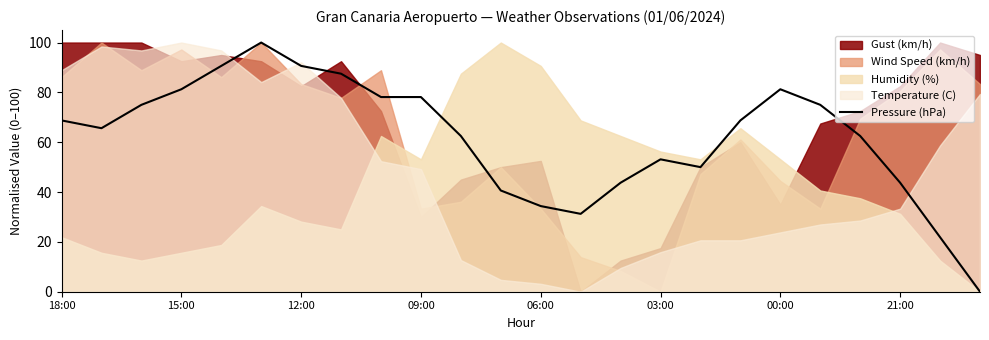

Reading left to right, what are all the values shown in this chart?

68.7	65.6	75.0	81.3	90.6	100.0	90.6	87.5	78.1	78.1	62.5	40.6	34.4	31.3	43.8	53.1	50.0	68.7	81.3	75.0	62.5	43.8	21.9	0.0